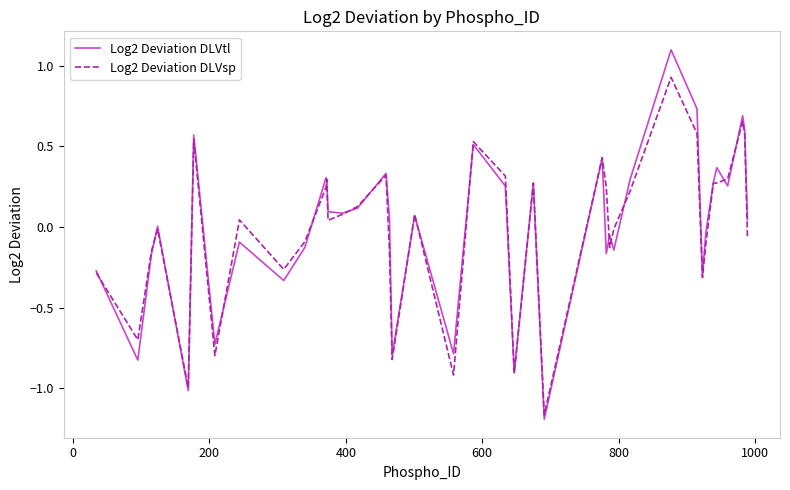

True or false: Log2 Deviation DLVsp and Log2 Deviation DLVtl cross at least once.

True